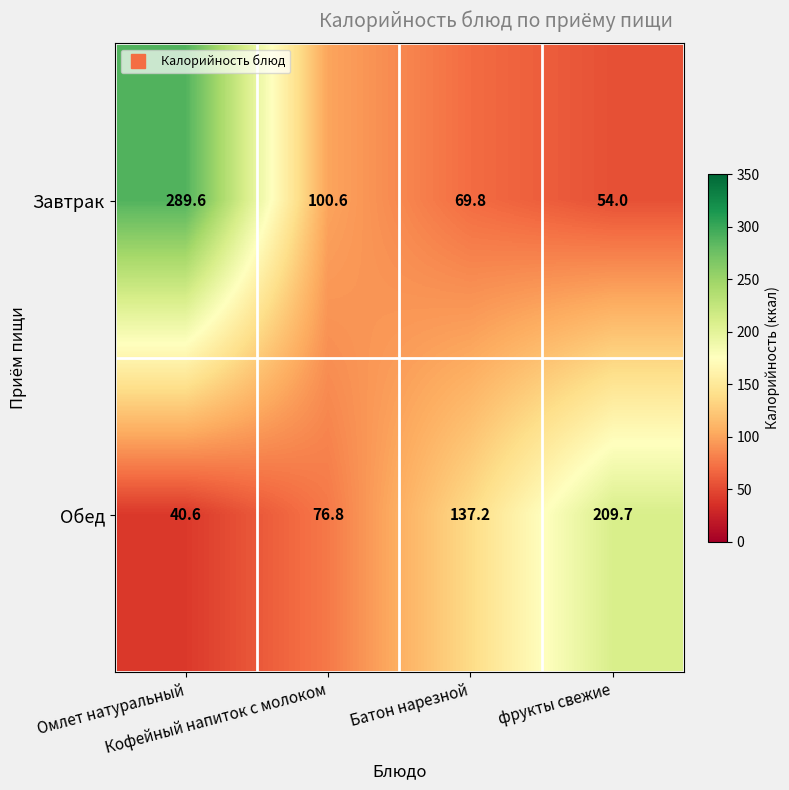

What is the difference between the second highest and second lowest values in the Обед series?

60.4